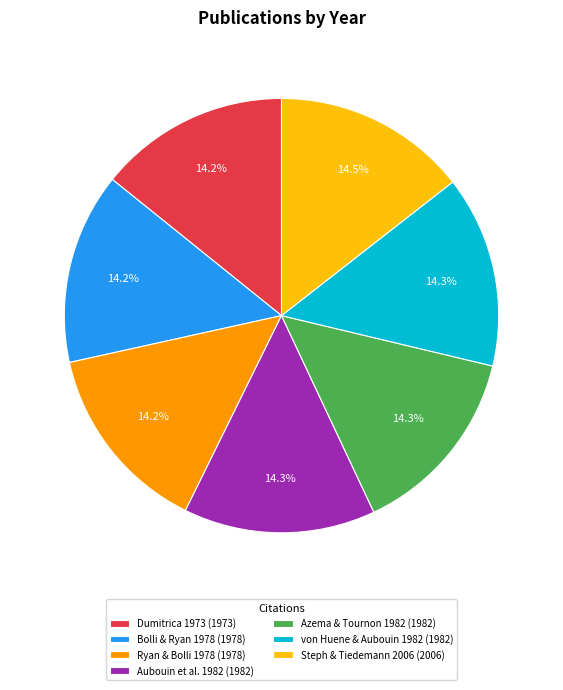

What is the ratio of the value at Ryan & Bolli 1978 (1978) to the value at Bolli & Ryan 1978 (1978)?

1.0